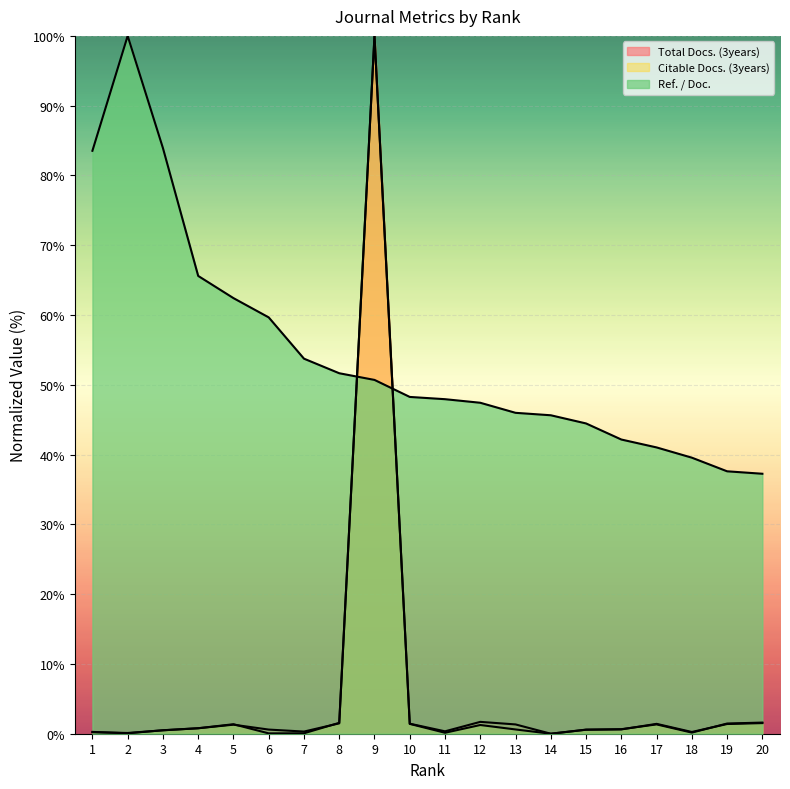

Where do Total Docs. (3years) and Citable Docs. (3years) first cross each other?

1 and 2